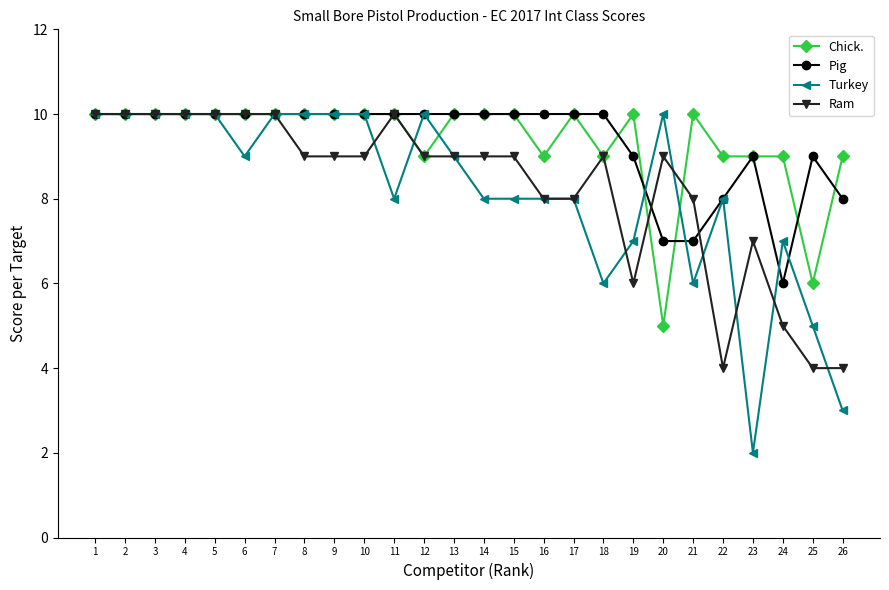

What is the total value across all series at 23?

27